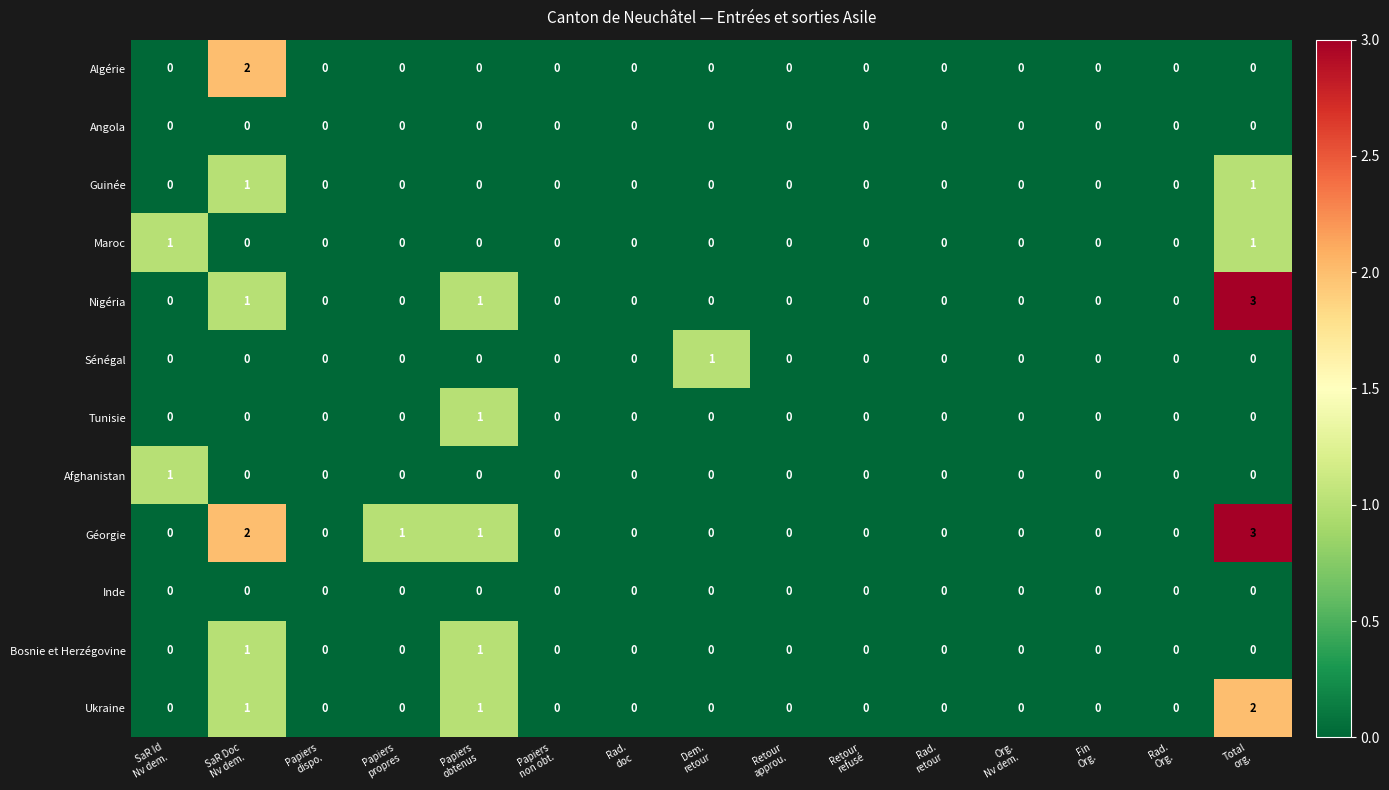

What is the maximum value shown in the chart?

3